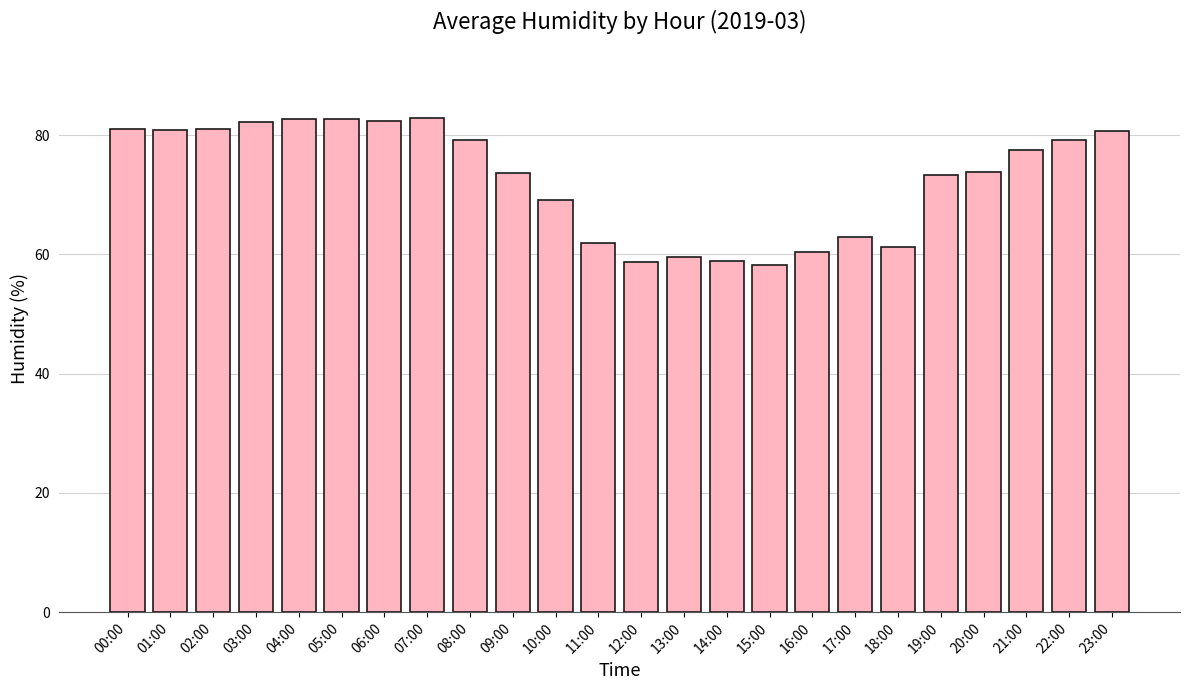

What is the label of the 9th bar from the right?

15:00